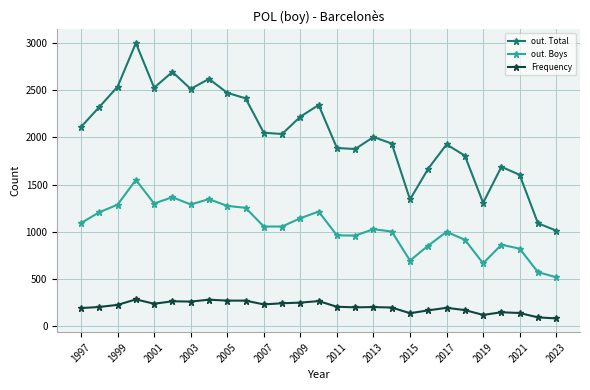

What is the value of the Frequency point at the 19th from the left?

140